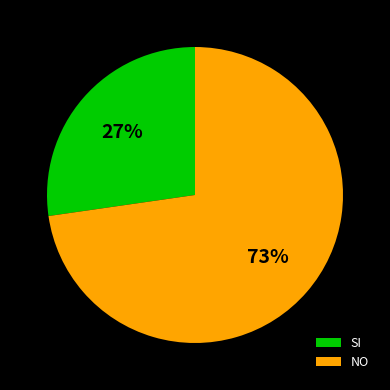

To the nearest percent, what percentage of the pie is SI?

27%